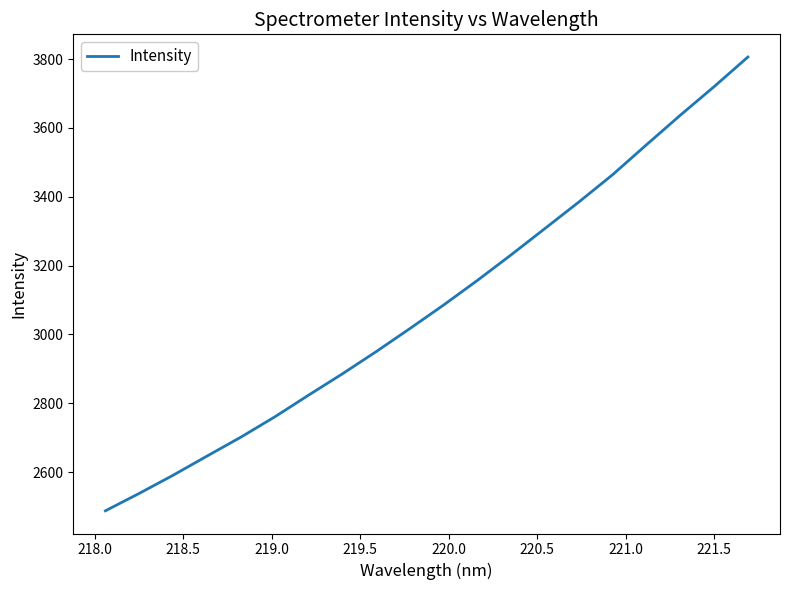

What is the difference between the maximum and minimum values?

1319.0